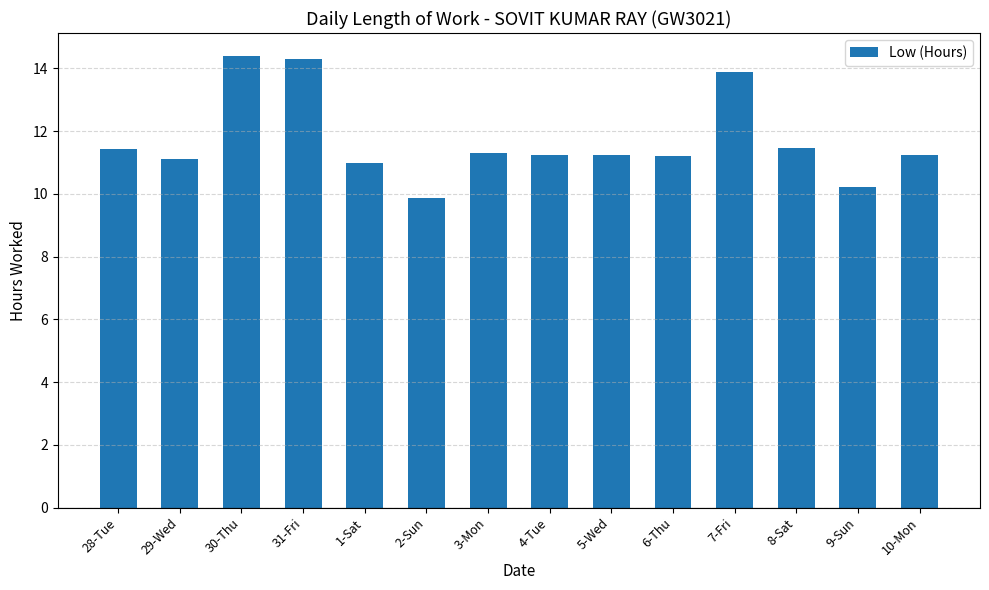

The chart shows a value of 13.9 at 7-Fri. True or false?

True